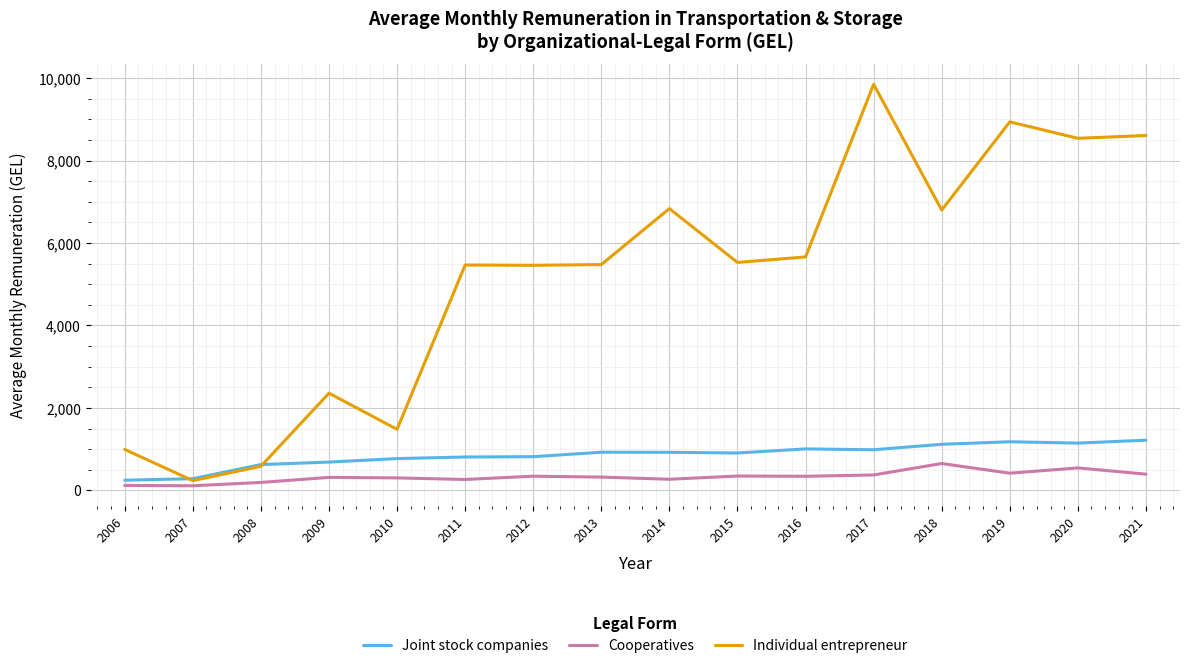

At which category does Individual entrepreneur reach its first local peak?

2009